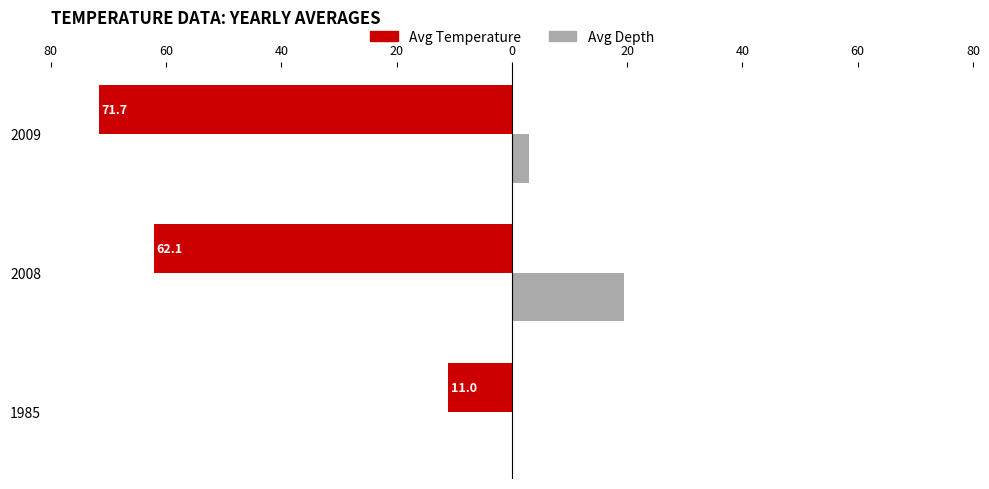

What are all the series names shown in the legend?

Avg Temperature, Avg Depth